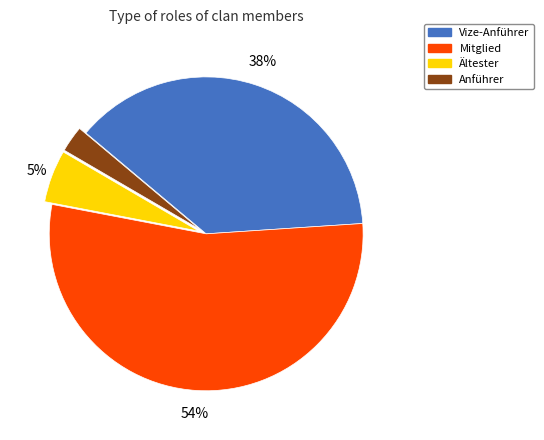

Which category accounts for the majority?

Mitglied